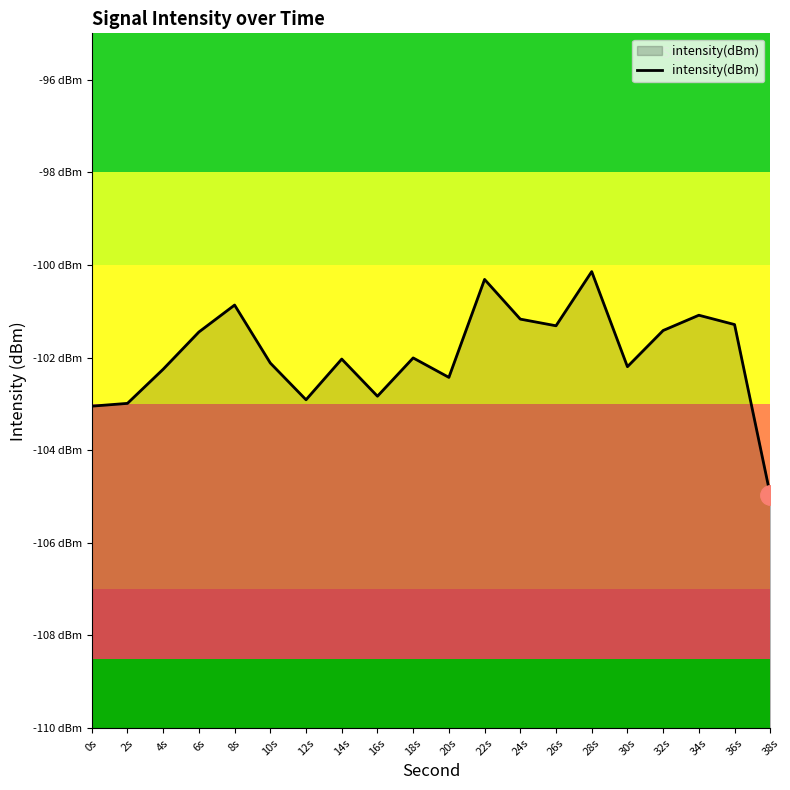

Where is the first local maximum?

8s